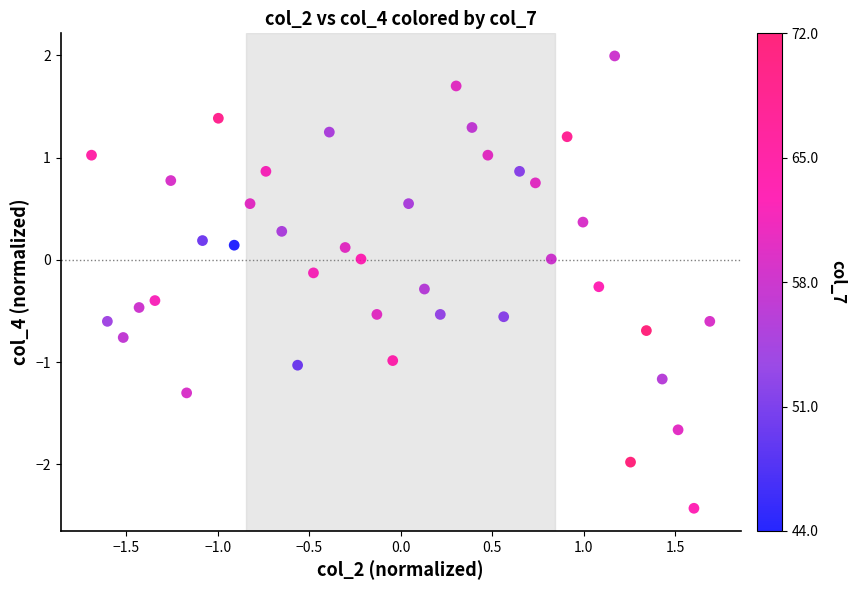

What is the range of X values (max minus min)?

3.4